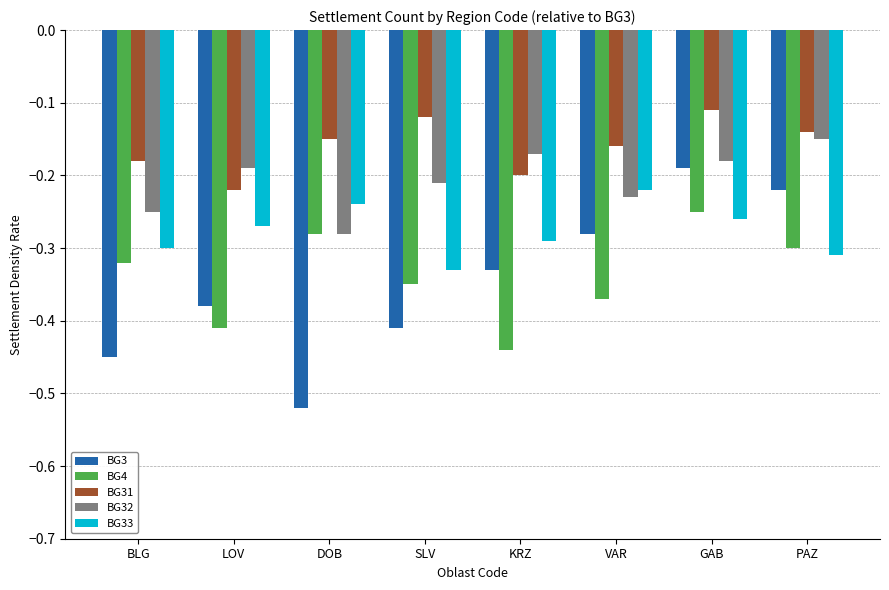

What is the sum of all BG4 values?

-2.7